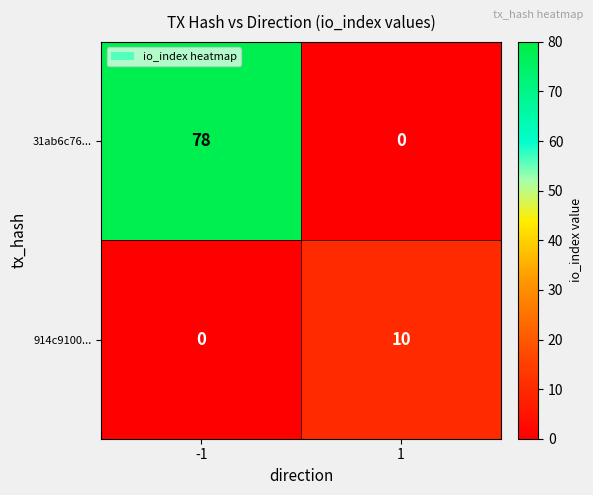

What is the sum of all 31ab6c76... values?

78